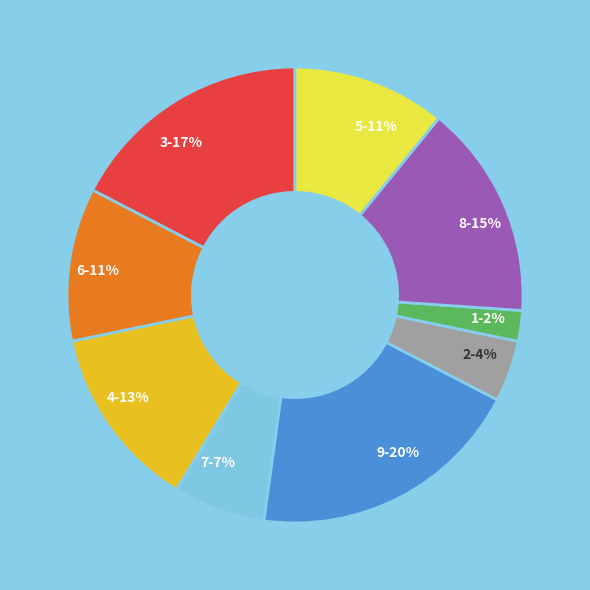

To the nearest percent, what portion does 8 represent?

15%